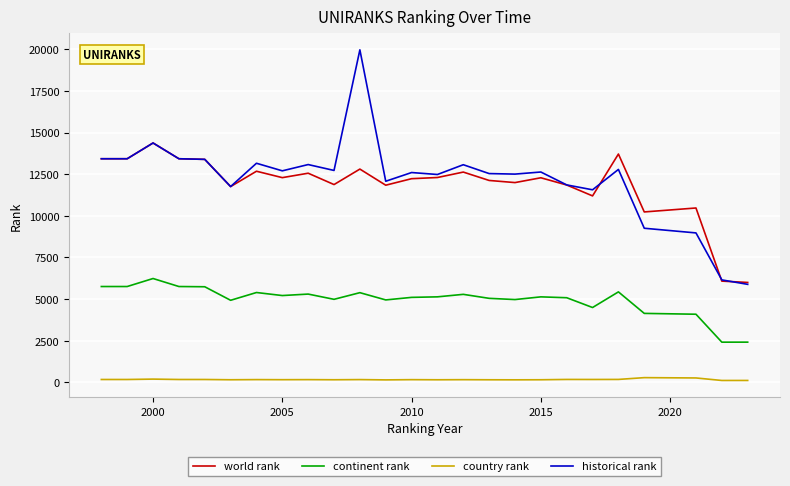

Which series has the widest spread of values?

historical rank